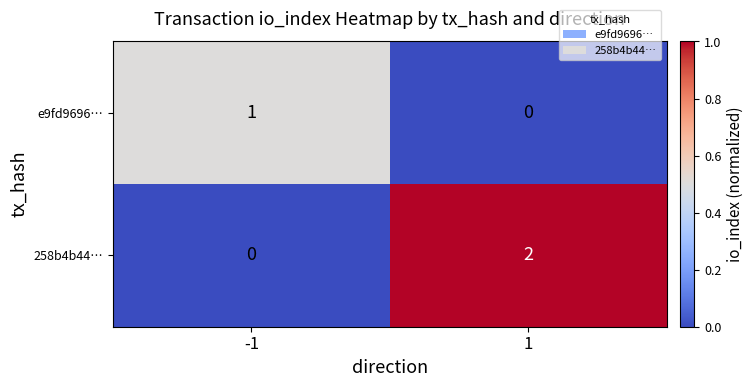

The value of 258b4b44… at -1 is 0. True or false?

True